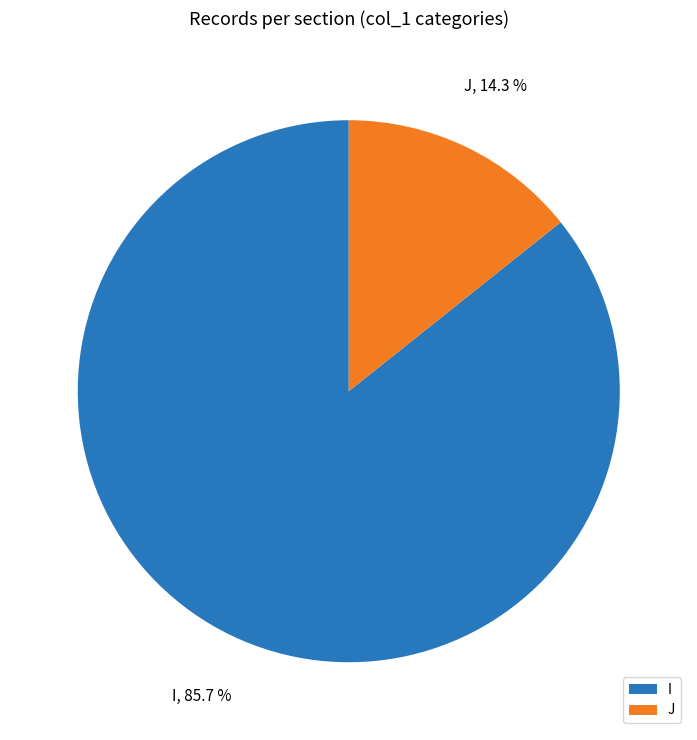

What is the ratio of the value at I to the value at J?

6.0